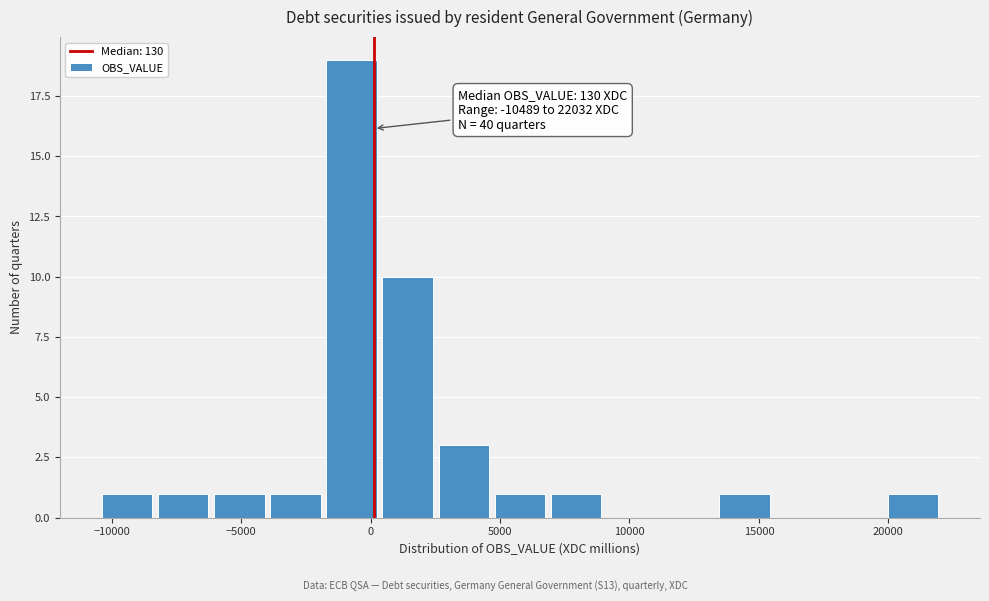

Which range on the x-axis has the tallest bar?

-2000 to 500